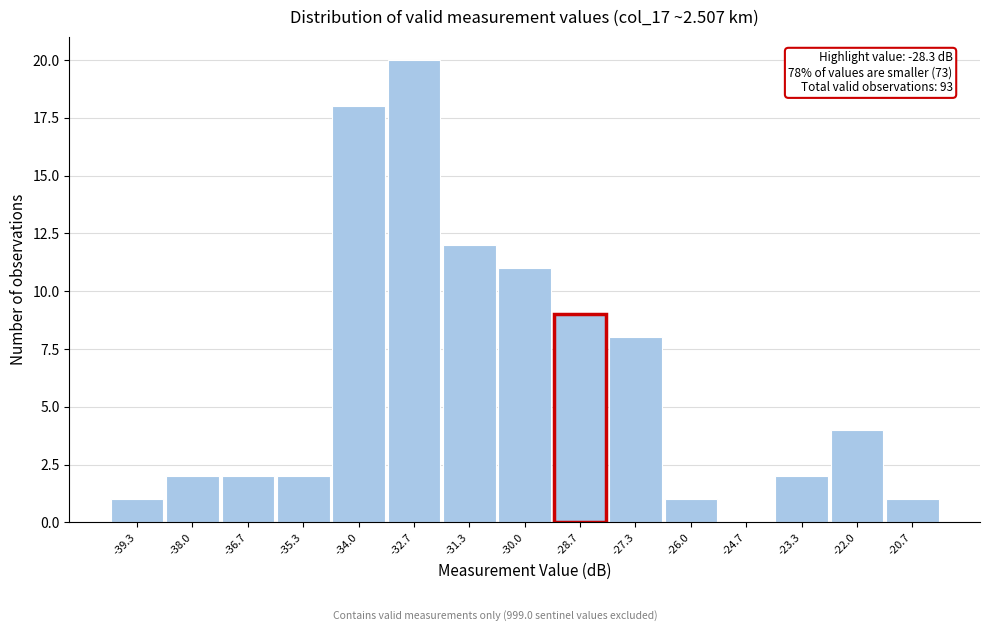

Over which range of the x-axis is the bar tallest?

-33.4 to -32.0